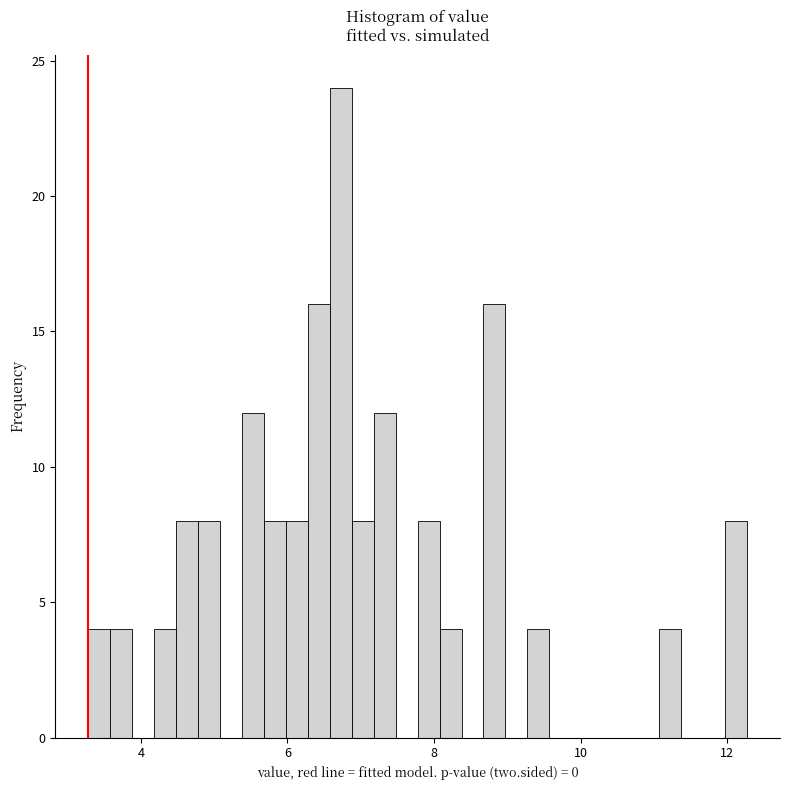

Around what value on the x-axis is the tallest bar? Give the approximate position of its centre, as read against the axis.

6.8